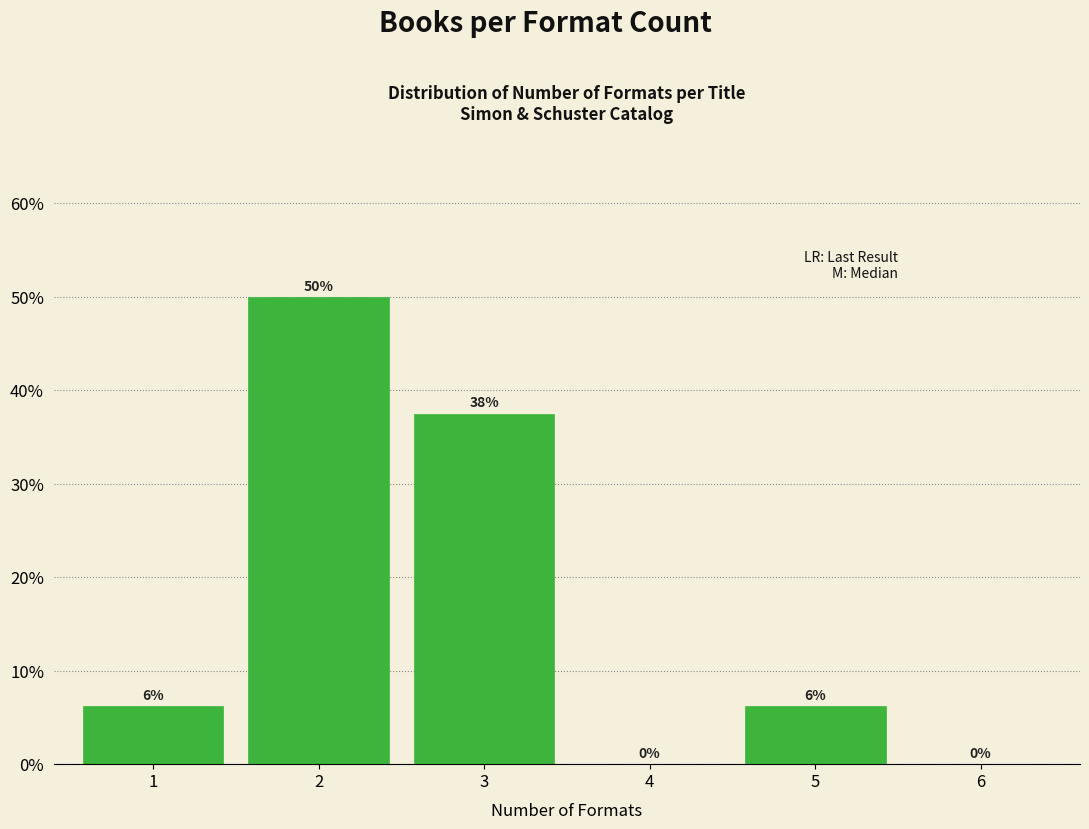

What is the maximum value shown in the chart?

50.0